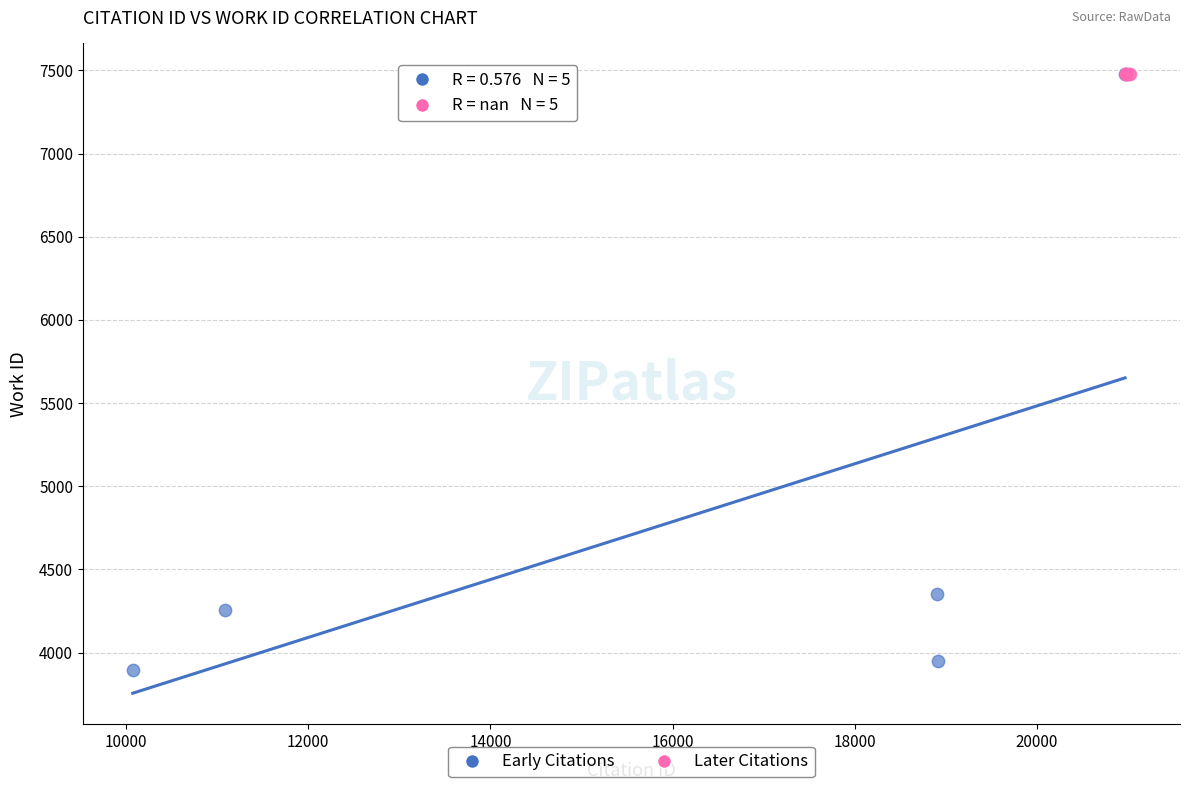

Which series reaches the minimum Y coordinate?

Early Citations